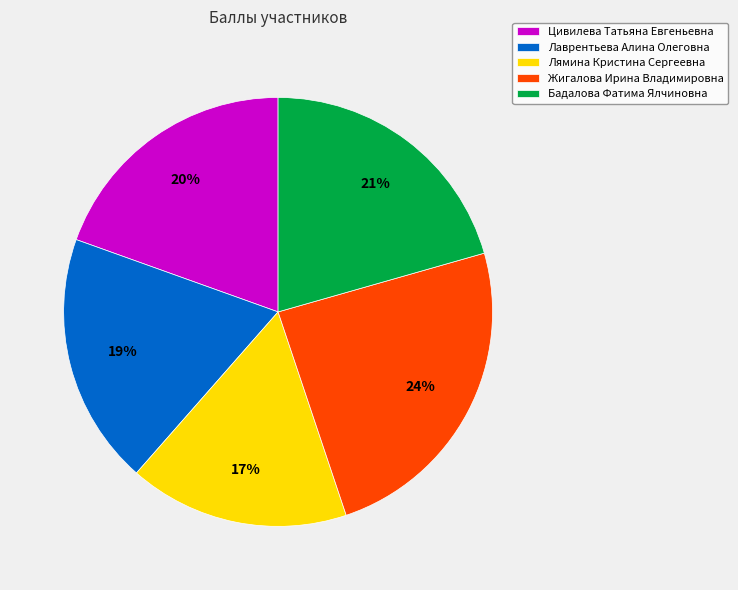

To the nearest percent, what is the combined percentage of Лямина Кристина Сергеевна and Жигалова Ирина Владимировна?

41%